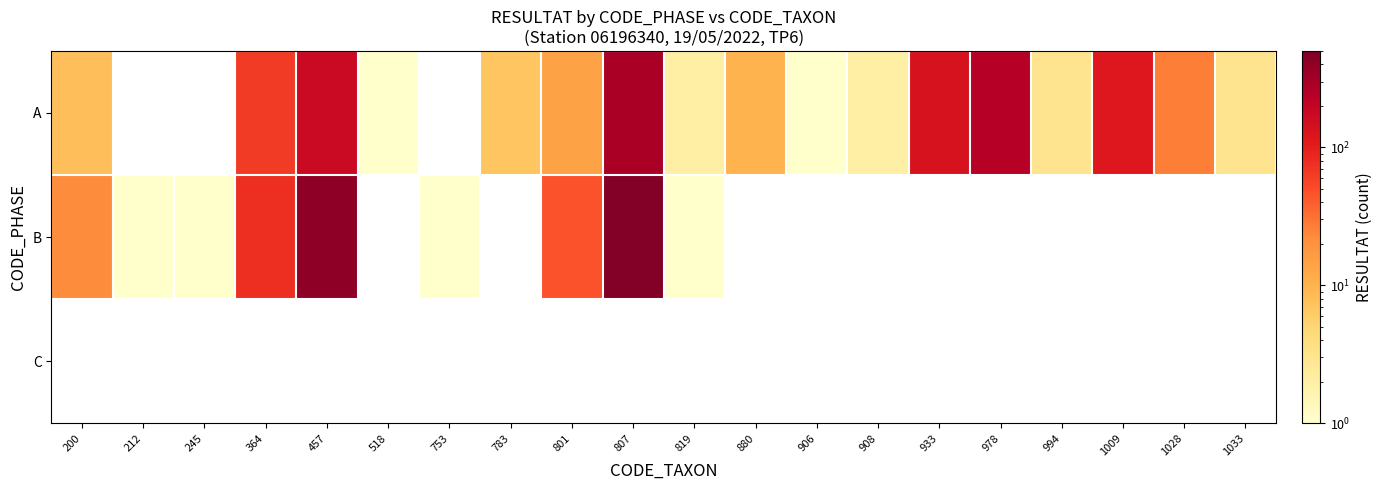

What is the difference between the highest and lowest values at 819?

1.0